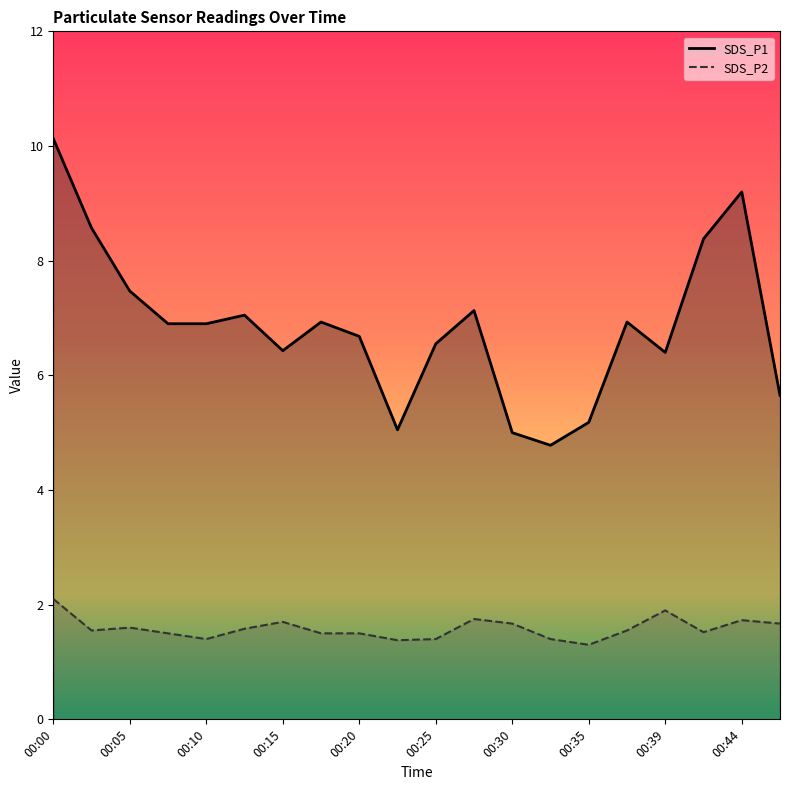

Which series has the largest total across all categories?

SDS_P1